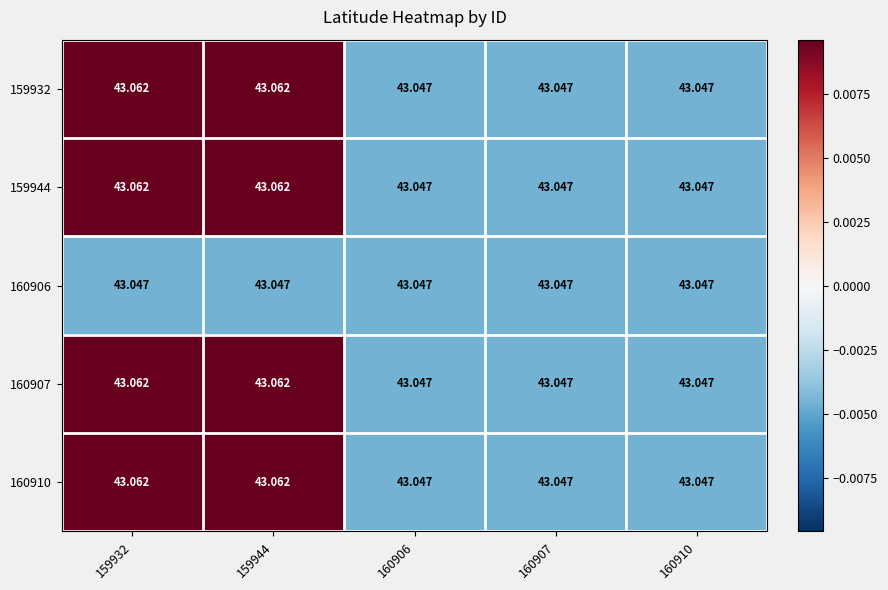

How many distinct data groups are displayed?

5